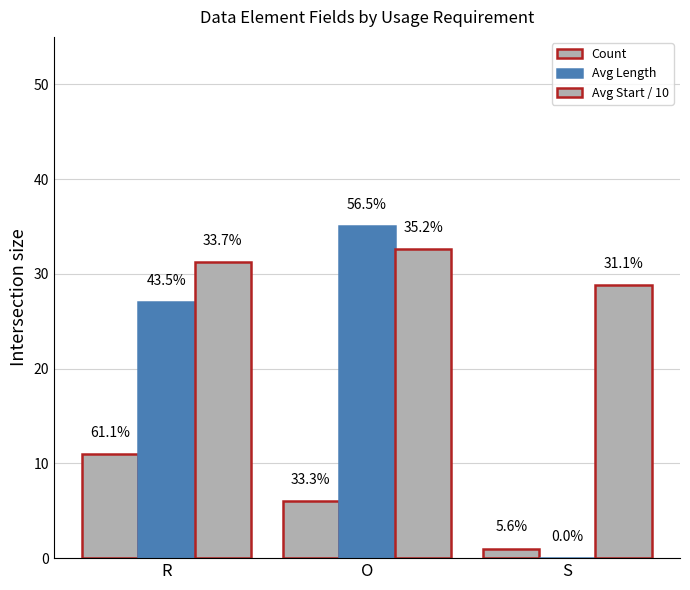

Are the bars horizontal?

No